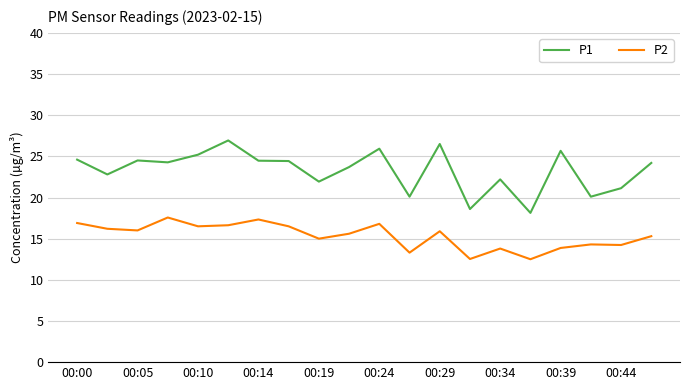

What is the sum of all P1 values?

465.4